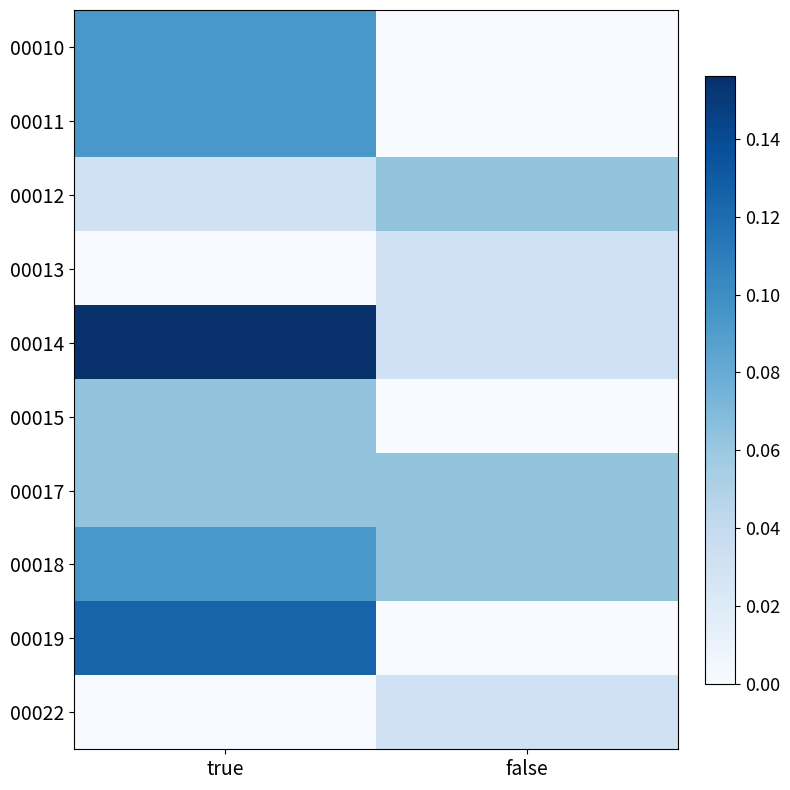

Which has a higher value, false or true?

true